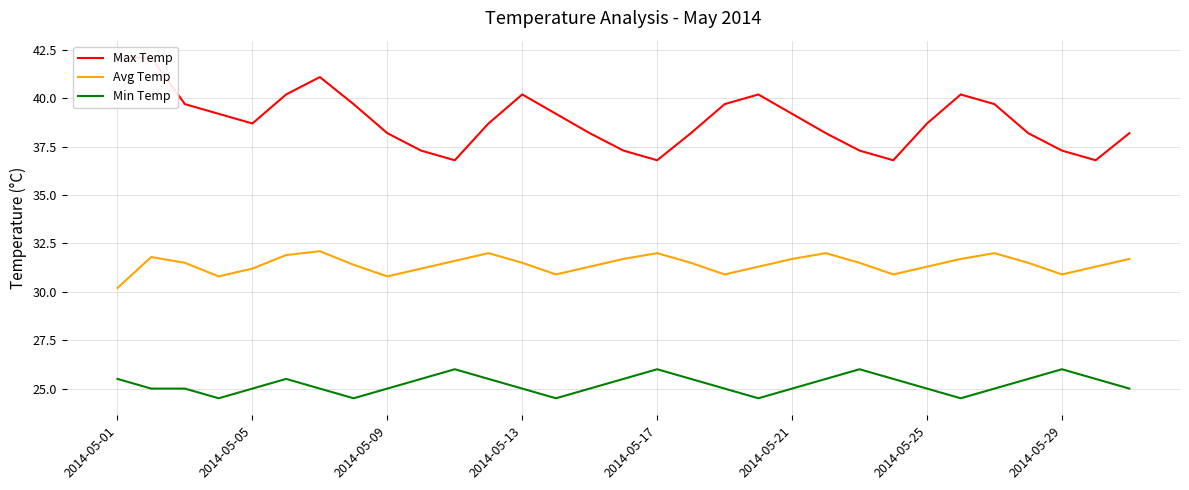

Which series has the largest range (max minus min)?

Max Temp